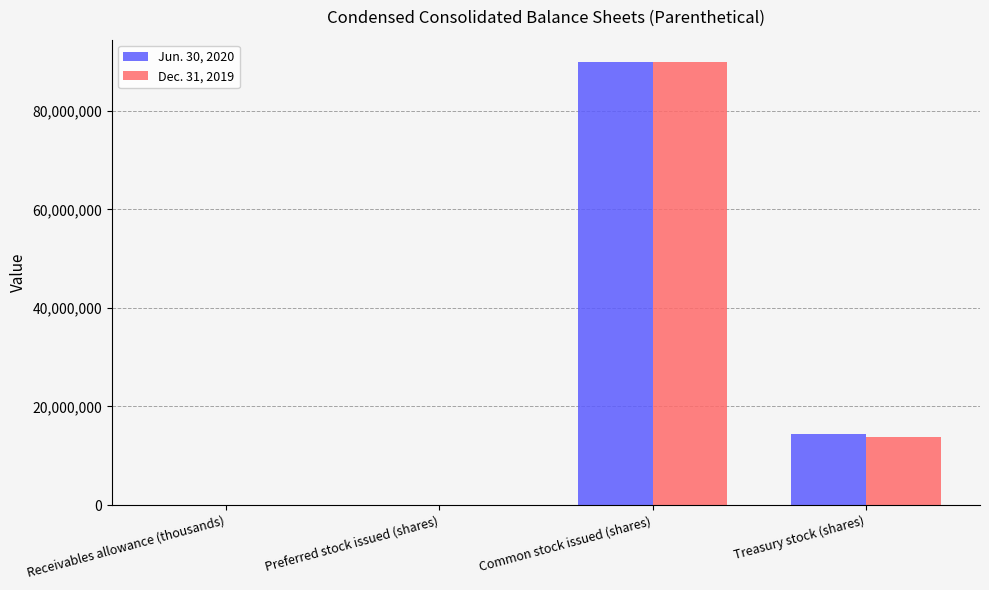

The value of Dec. 31, 2019 at Common stock issued (shares) is 89948374. True or false?

True